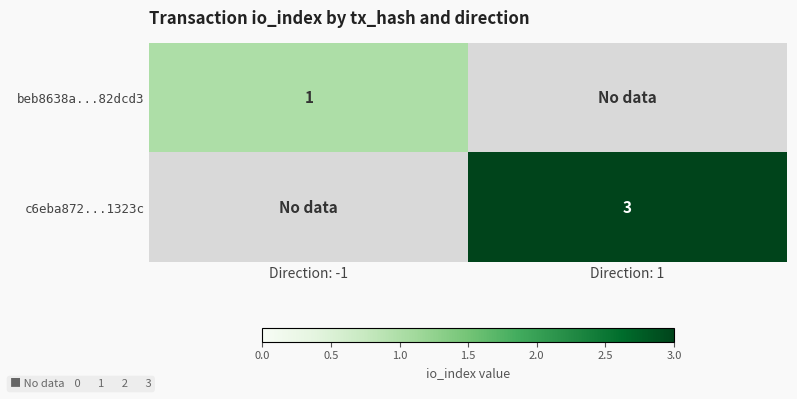

List the series in order of their overall mean, highest first.

c6eba872...1323c, beb8638a...82dcd3